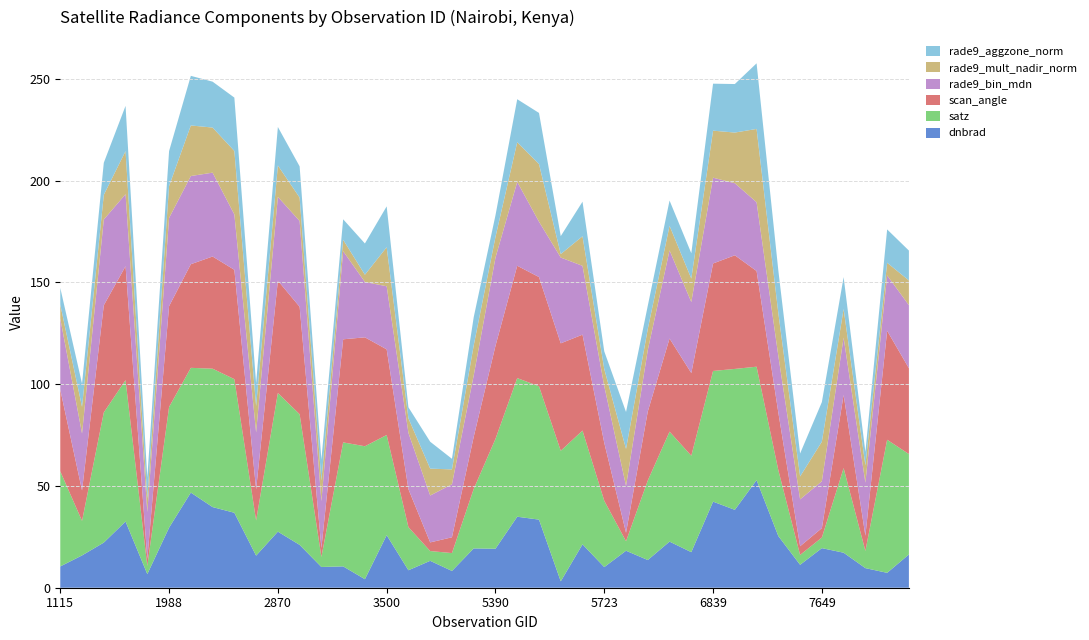

Reading right to left, list all the values displayed in this chart.

dnbrad: 8027=16.3	7991=7.3	7856=9.6	7820=17.2	7649=19.5	6974=11.3	6938=25.4	6902=52.9	6866=38.3	6839=42.3	6803=17.5	6614=22.7	5777=13.6	5750=18.2	5723=10.1	5678=21.3	5633=3.1	5444=33.5	5426=34.9	5390=19.2	5354=19.3	5318=8.2	4445=13.2	4193=8.6	3500=25.8	3464=4.2	3266=10.5	3185=10.2	3050=21.1	2870=27.6	2375=15.8	2267=36.8	2249=39.6	2051=46.7	1988=29.5	1925=6.7	1808=32.5	1790=22.2	1709=15.9	1115=10.5
satz: 8027=49.3	7991=65.4	7856=8.5	7820=41.6	7649=5.2	6974=4.8	6938=32.4	6902=55.7	6866=69.2	6839=64.2	6803=47.4	6614=54.0	5777=39.1	5750=4.7	5723=32.6	5678=55.9	5633=64.2	5444=65.5	5426=68.1	5390=54.0	5354=29.2	5318=8.8	4445=4.8	4193=21.2	3500=49.2	3464=65.3	3266=60.9	3185=4.9	3050=64.2	2870=68.1	2375=17.3	2267=65.7	2249=68.0	2051=61.3	1988=59.3	1925=4.0	1808=69.5	1790=64.0	1709=17.0	1115=46.7
scan_angle: 8027=42.2	7991=53.6	7856=7.5	7820=36.0	7649=4.6	6974=4.3	6938=28.3	6902=47.0	6866=55.8	6839=52.8	6803=40.6	6614=45.7	5777=33.9	5750=4.1	5723=28.5	5678=47.1	5633=52.8	5444=53.7	5426=55.2	5390=45.7	5354=25.6	5318=7.8	4445=4.2	4193=18.6	3500=42.1	3464=53.5	3266=50.7	3185=4.4	3050=52.8	2870=55.2	2375=15.2	2267=53.7	2249=55.1	2051=50.9	1988=49.5	1925=3.5	1808=56.0	1790=52.7	1709=15.0	1115=40.1
rade9_bin_mdn: 8027=31.0	7991=27.2	7856=26.1	7820=28.2	7649=23.0	6974=23.0	6938=27.9	6902=33.8	6866=35.4	6839=42.1	6803=34.9	6614=43.3	5777=30.2	5750=23.0	5723=27.9	5678=33.8	5633=42.1	5444=27.2	5426=41.2	5390=43.3	5354=30.2	5318=26.1	4445=23.0	4193=27.7	3500=31.0	3464=27.2	3266=43.3	3185=23.0	3050=42.1	2870=41.2	2375=28.0	2267=27.2	2249=41.2	2051=43.3	1988=43.3	1925=23.0	1808=35.4	1790=42.1	1709=28.0	1115=34.9
rade9_mult_nadir_norm: 8027=12.1	7991=6.2	7856=8.5	7820=14.1	7649=19.5	6974=11.3	6938=21.0	6902=36.0	6866=24.9	6839=23.1	6803=11.5	6614=12.0	5777=10.4	5750=18.2	5723=8.4	5678=14.5	5633=1.7	5444=28.3	5426=19.5	5390=10.2	5354=14.7	5318=7.3	4445=13.2	4193=7.2	3500=19.2	3464=3.5	3266=5.6	3185=10.2	3050=11.5	2870=15.4	2375=13.0	2267=31.2	2249=22.2	2051=24.8	1988=15.7	1925=6.7	1808=21.2	1790=12.1	1709=13.1	1115=6.9
rade9_aggzone_norm: 8027=14.7	7991=16.4	7856=6.6	7820=15.7	7649=19.5	6974=11.3	6938=21.0	6902=32.2	6866=23.8	6839=23.1	6803=12.5	6614=12.4	5777=11.4	5750=18.2	5723=8.7	5678=17.0	5633=8.8	5444=25.1	5426=21.1	5390=10.6	5354=13.9	5318=5.2	4445=13.2	4193=5.4	3500=20.1	3464=15.4	3266=10.1	3185=10.2	3050=15.3	2870=18.9	2375=11.3	2267=26.2	2249=22.6	2051=24.4	1988=17.2	1925=10.2	1808=22.2	1790=15.8	1709=11.4	1115=8.2